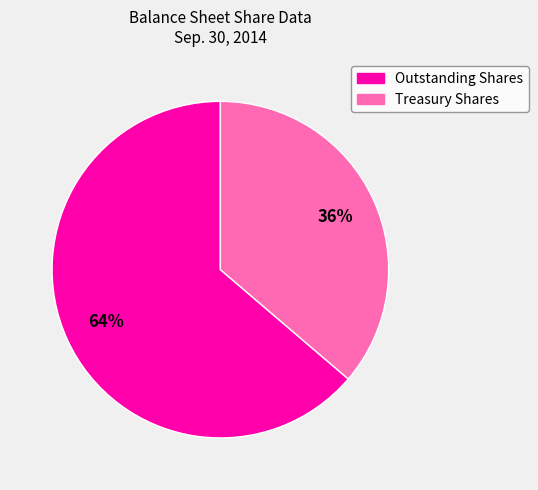

Is there a majority slice in this chart?

Yes